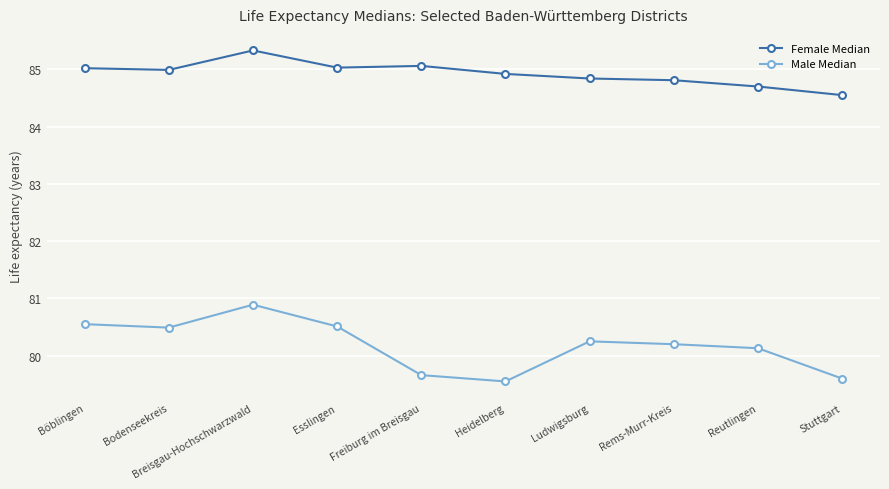

Rank the series at Bodenseekreis from highest to lowest value.

Female Median, Male Median